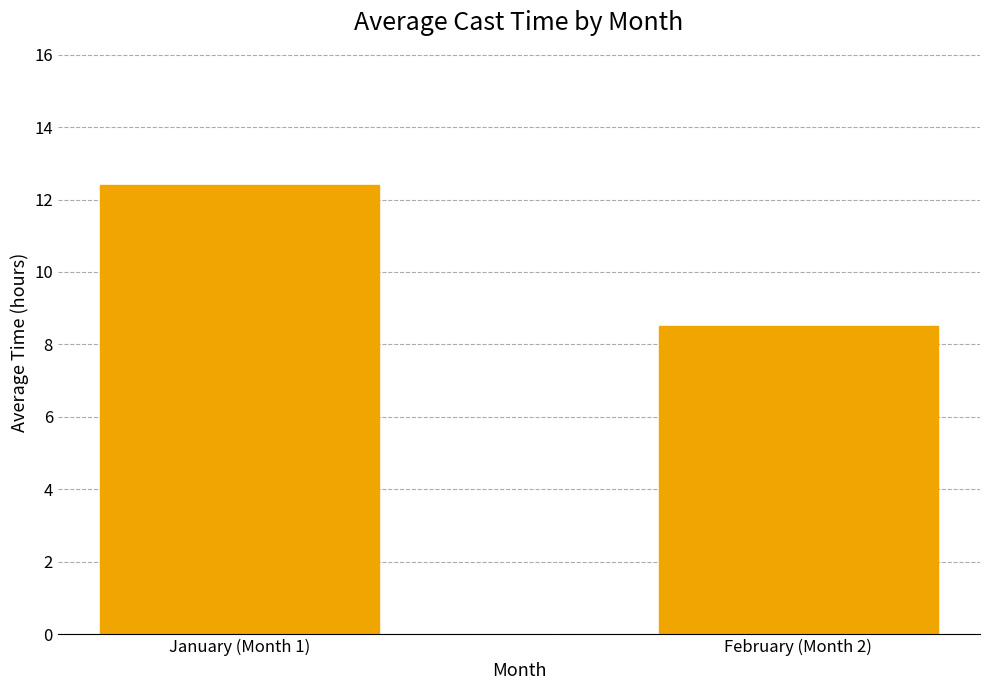

List the labels in order of value, smallest first.

February (Month 2), January (Month 1)